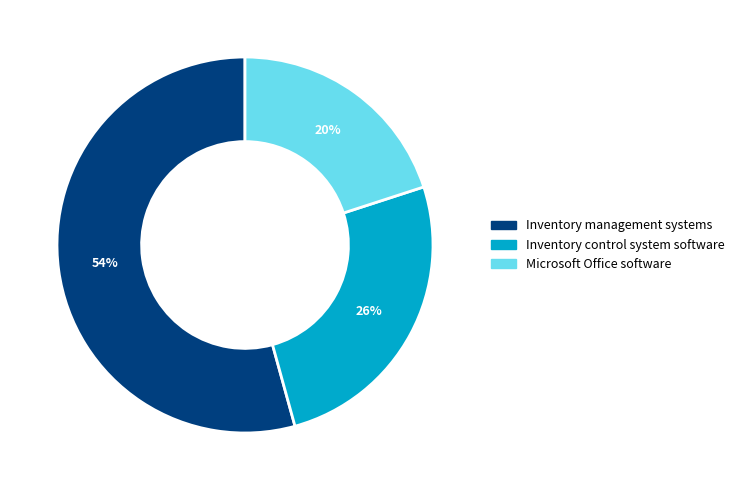

How many slices are in this pie chart?

3